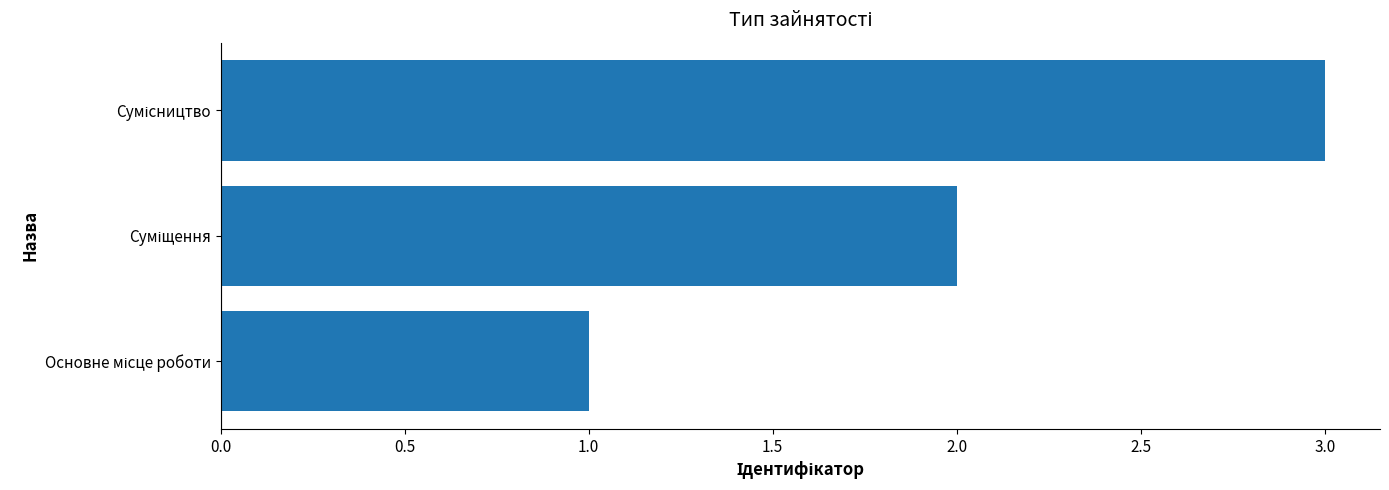

What is the sum of all values?

6